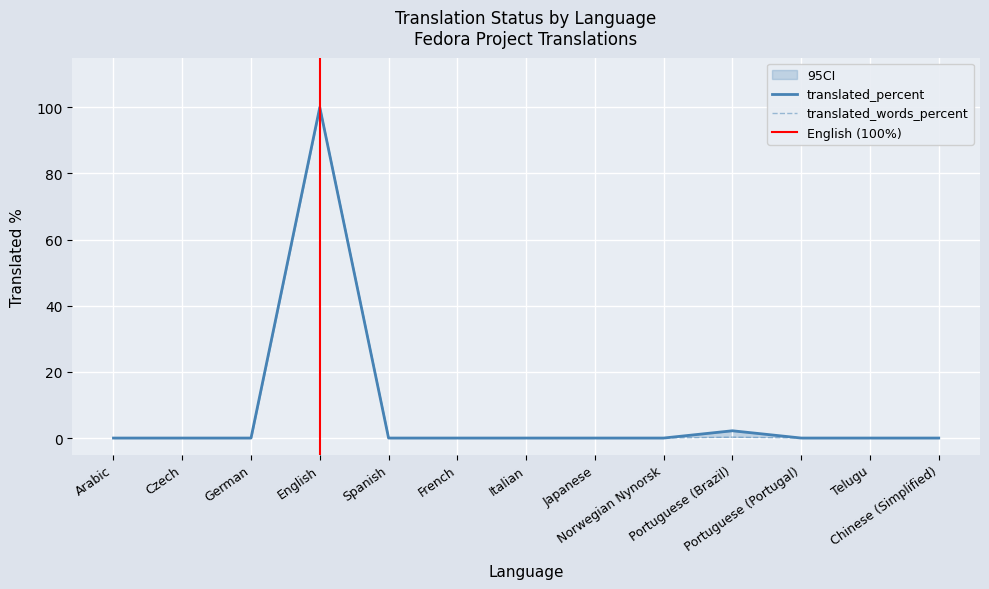

Does the chart display data point markers on the line(s)?

No